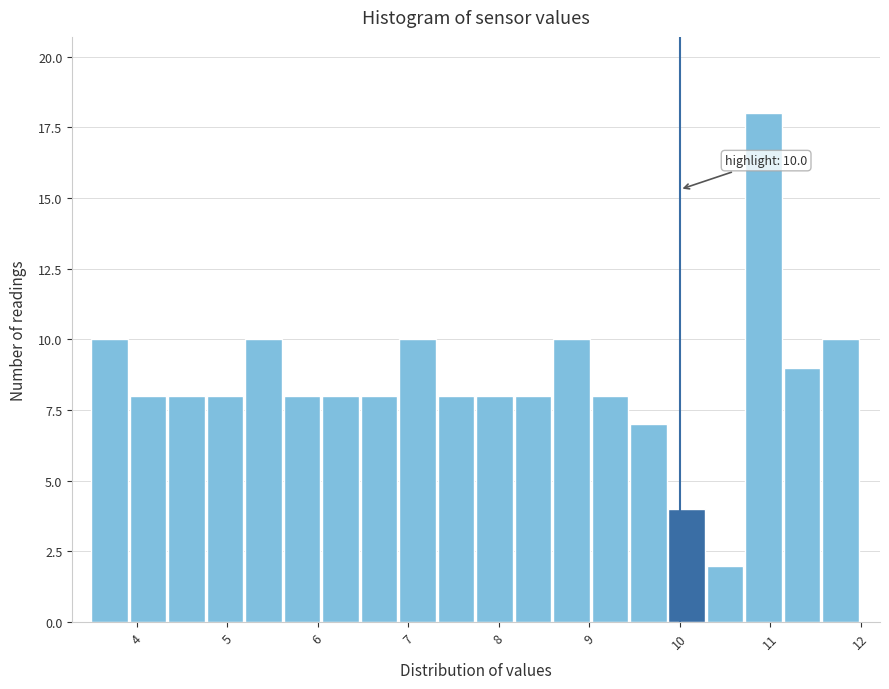

Which range on the x-axis has the tallest bar?

10.7 to 11.2